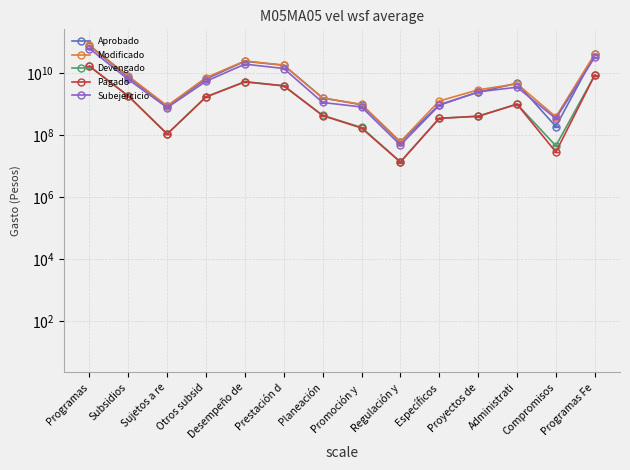

Between Desempeño de and Programas Fe, which is larger?

Programas Fe